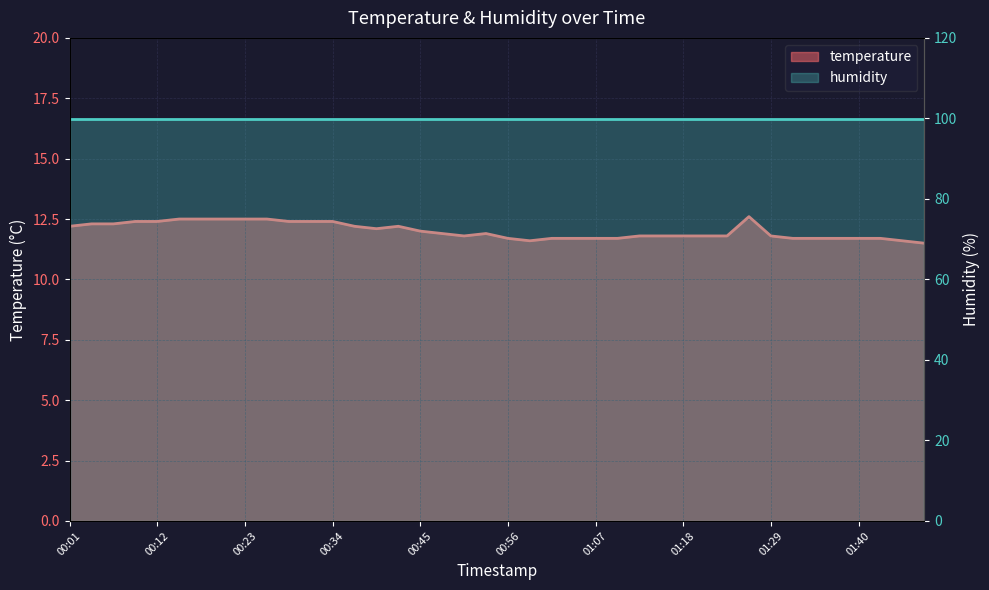

Where is the first local maximum?

00:42